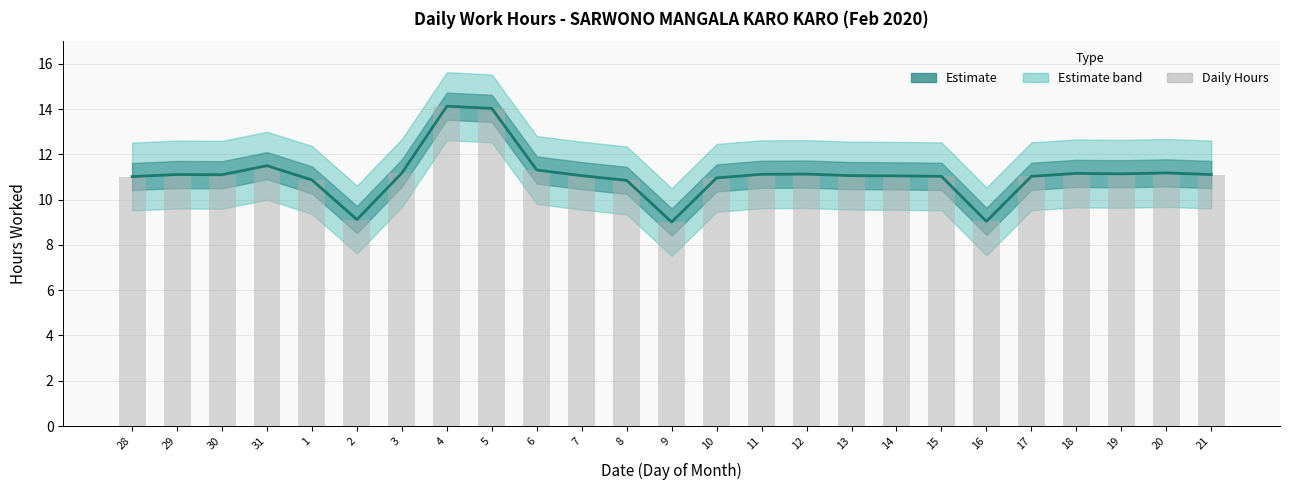

What is the sum of the Daily hours (bars) values at 19 and 13?

22.2